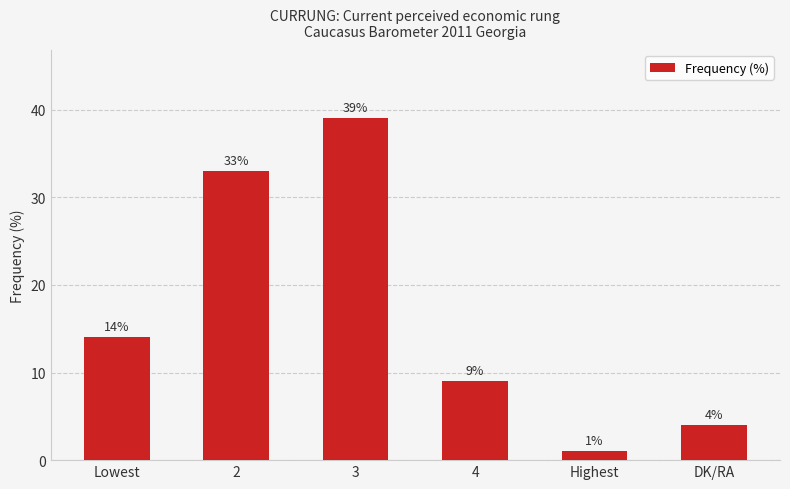

Approximately how many times larger is the value at 2 compared to DK/RA?

8.2